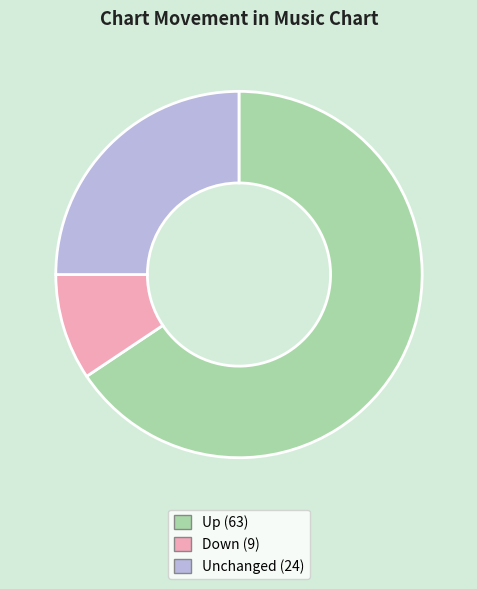

How many segments does this pie chart have?

3